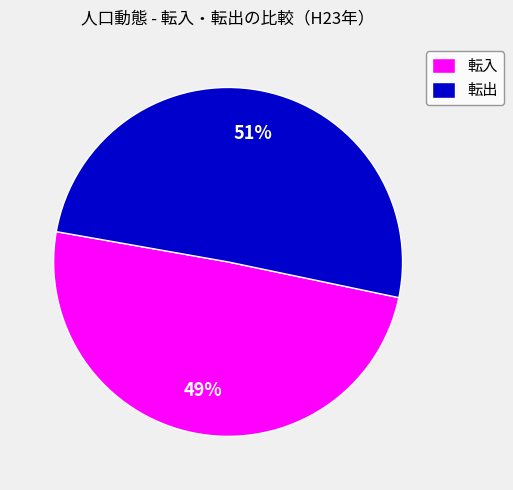

What is the majority slice?

転出